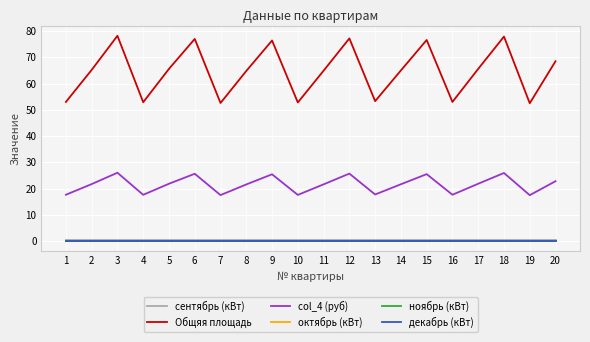

Reading left to right, what are all the values shown in this chart?

сентябрь (кВт): 0.3	0.3	0.3	0.3	0.3	0.3	0.3	0.3	0.3	0.3	0.3	0.3	0.3	0.3	0.3	0.3	0.3	0.3	0.3	0.3
Общяя площадь: 53.0	65.2	78.2	52.9	65.6	77.0	52.6	64.8	76.4	52.8	64.9	77.2	53.3	65.0	76.6	53.0	65.6	77.9	52.5	68.5
col_4 (руб): 17.6	21.7	26.0	17.6	21.8	25.6	17.5	21.6	25.4	17.6	21.6	25.7	17.7	21.6	25.5	17.6	21.8	25.9	17.5	22.8
октябрь (кВт): 0.0	0.0	0.0	0.0	0.0	0.0	0.0	0.0	0.0	0.0	0.0	0.0	0.0	0.0	0.0	0.0	0.0	0.0	0.0	0.0
ноябрь (кВт): 0.0	0.0	0.0	0.0	0.0	0.0	0.0	0.0	0.0	0.0	0.0	0.0	0.0	0.0	0.0	0.0	0.0	0.0	0.0	0.0
декабрь (кВт): 0.0	0.0	0.0	0.0	0.0	0.0	0.0	0.0	0.0	0.0	0.0	0.0	0.0	0.0	0.0	0.0	0.0	0.0	0.0	0.0